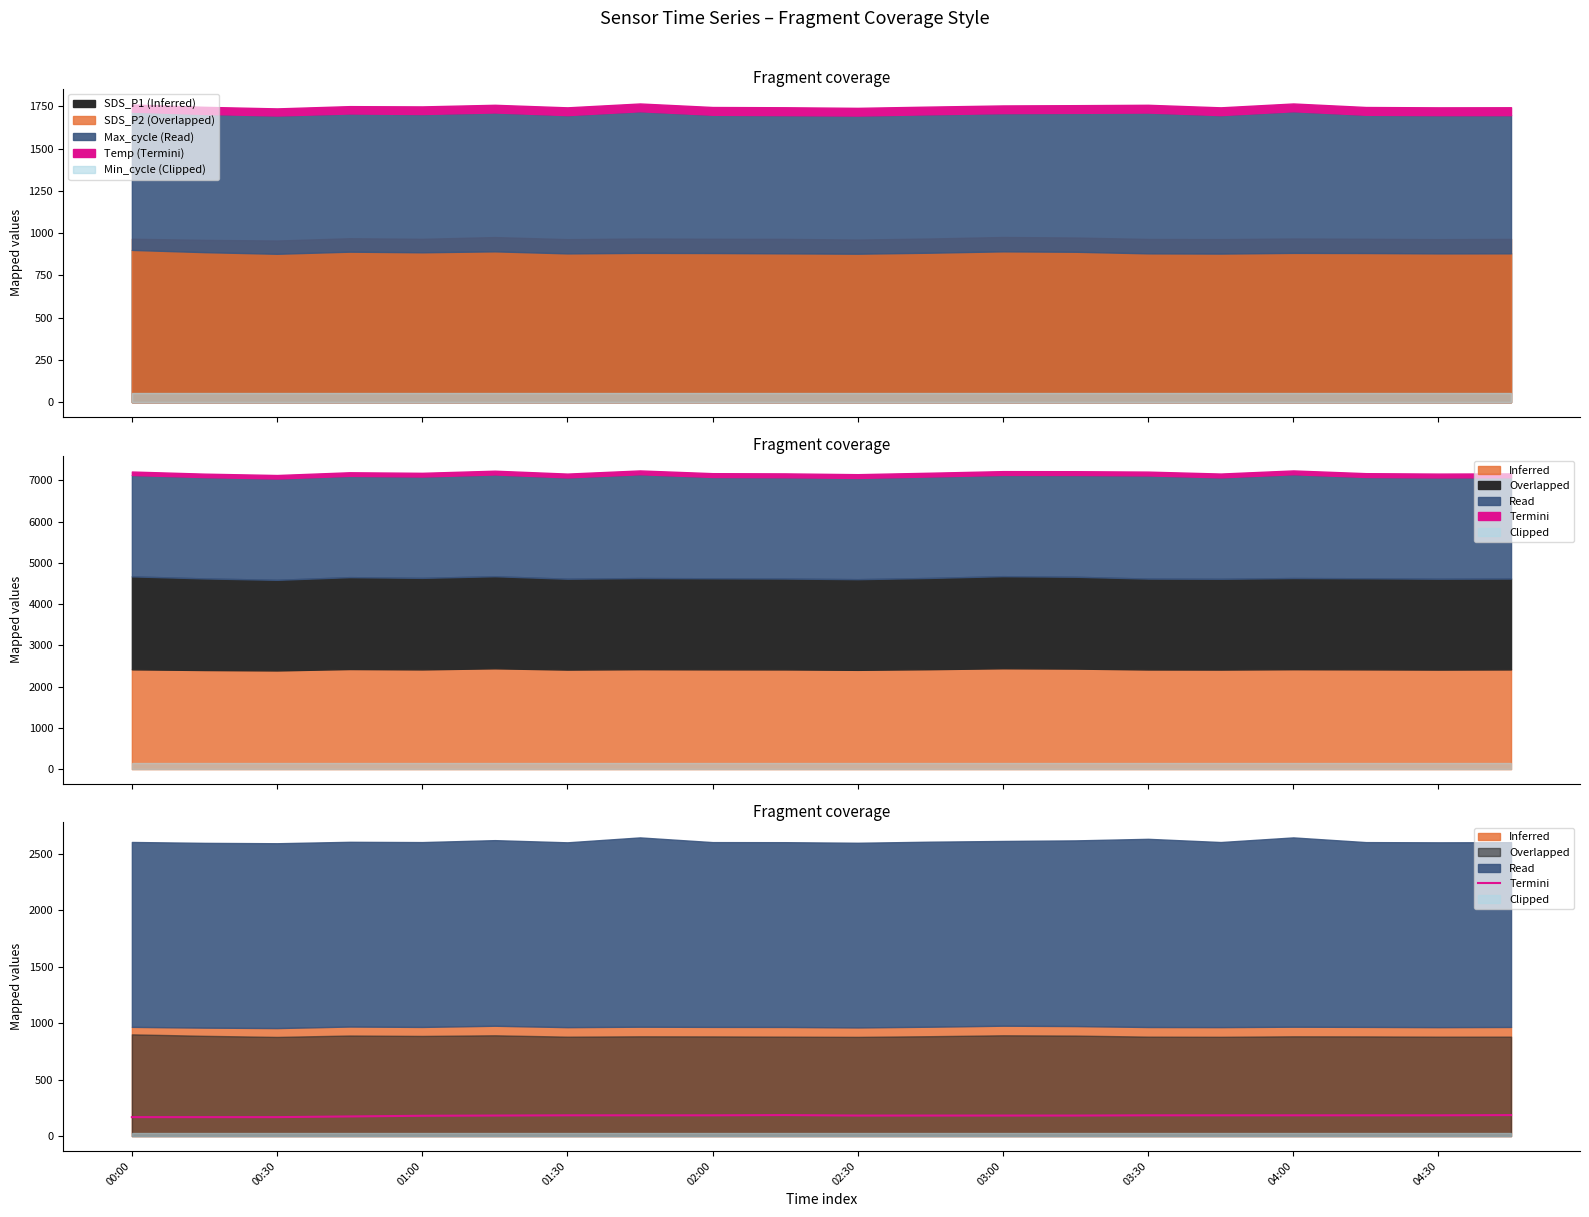

What is the value of the 12th point from the left?

182